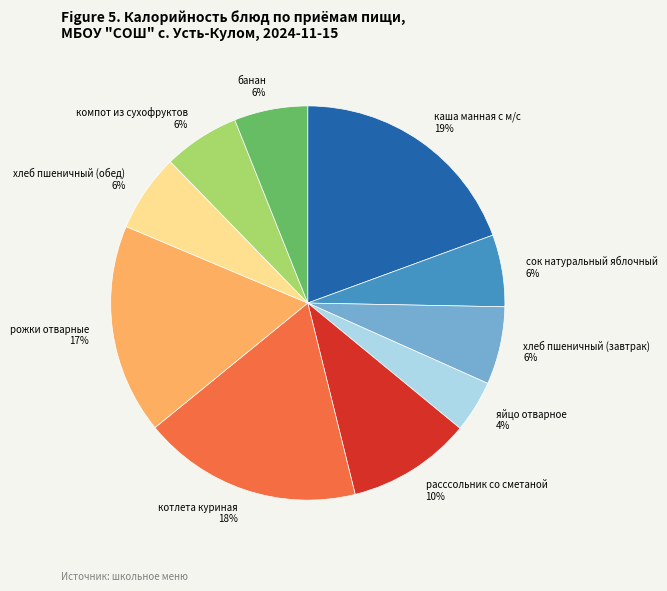

To the nearest percent, what is the average slice percentage?

10%